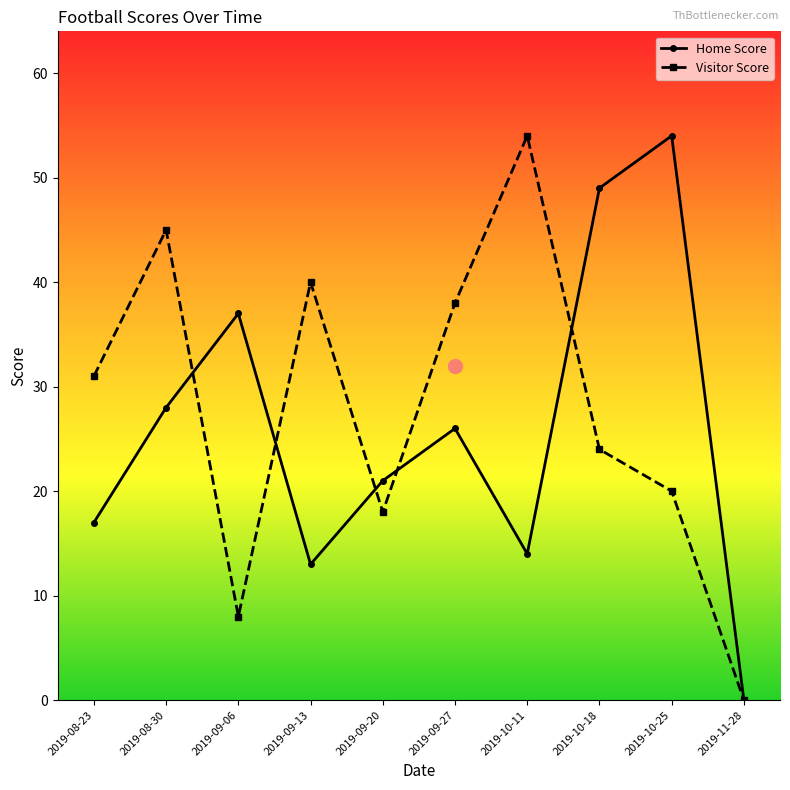

What is the total value across all series at 2019-09-06?

45